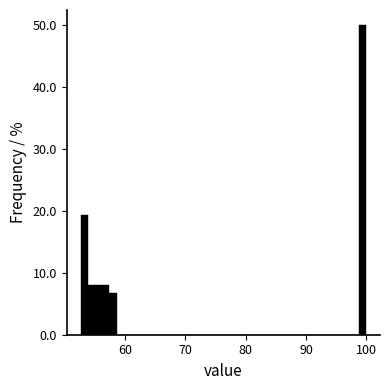

Read against the x-axis, roughly where is the centre of the tallest bar?

99